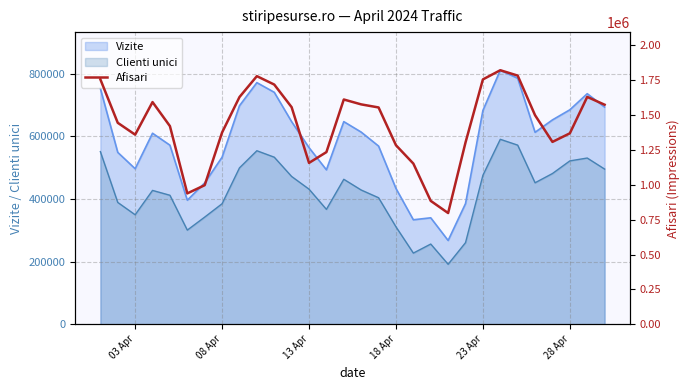

How many interior local valleys (lower than both neighbors) does the data have?

5